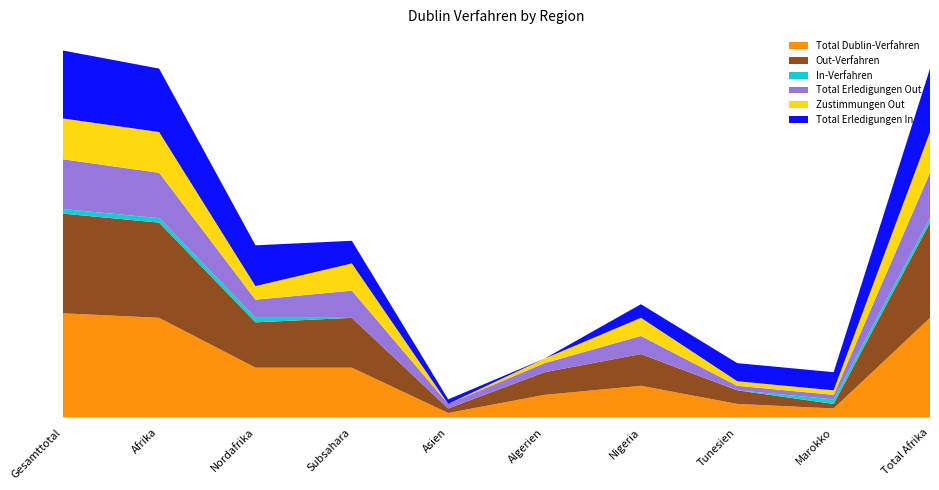

Reading left to right, list all the values displayed in this chart.

Total Dublin-Verfahren: 23	22	11	11	1	5	7	3	2	22
Out-Verfahren: 22	21	10	11	1	5	7	3	1	21
In-Verfahren: 1	1	1	0	0	0	0	0	1	1
Total Erledigungen Out: 11	10	4	6	1	2	4	1	1	10
Zustimmungen Out: 9	9	3	6	0	1	4	1	1	9
Total Erledigungen In: 15	14	9	5	1	0	3	4	4	14